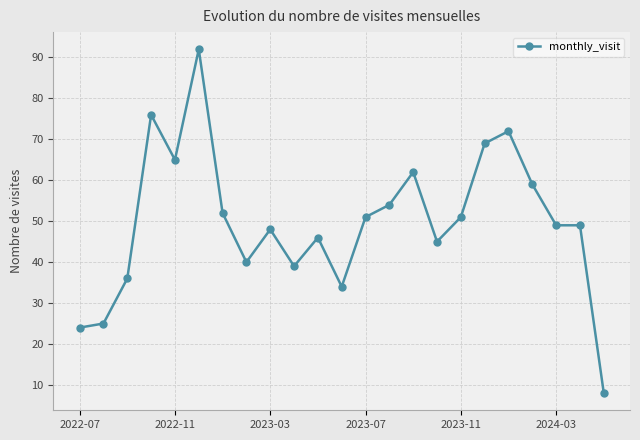

True or false: there are more than 2 points higher than both neighbors.

True